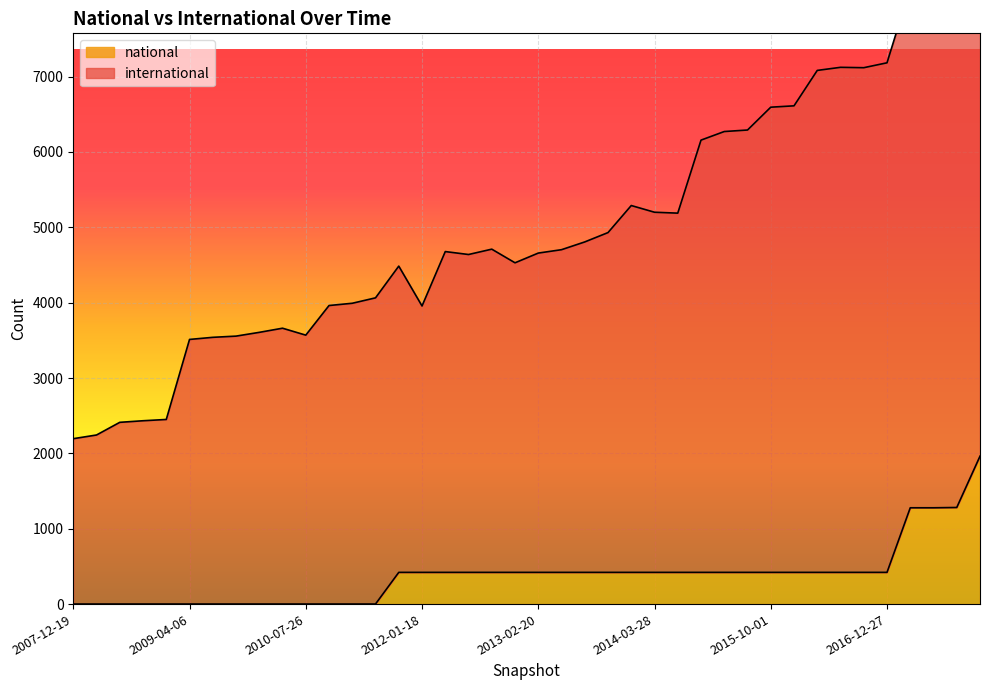

At which label does national reach its minimum?

2007-12-19